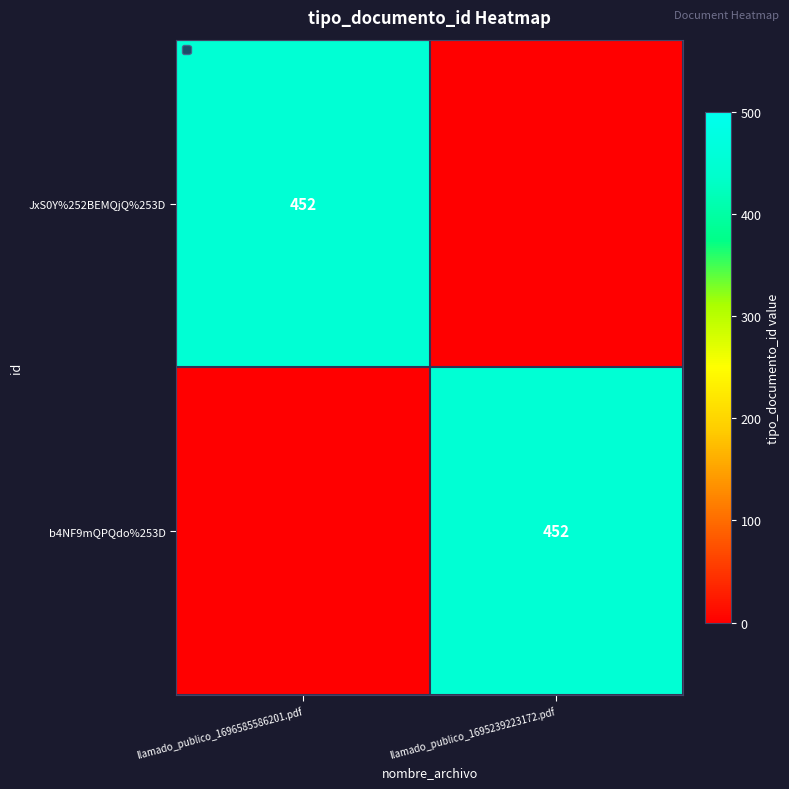

The value of b4NF9mQPQdo%253D at llamado_publico_1695239223172.pdf is 642. True or false?

False